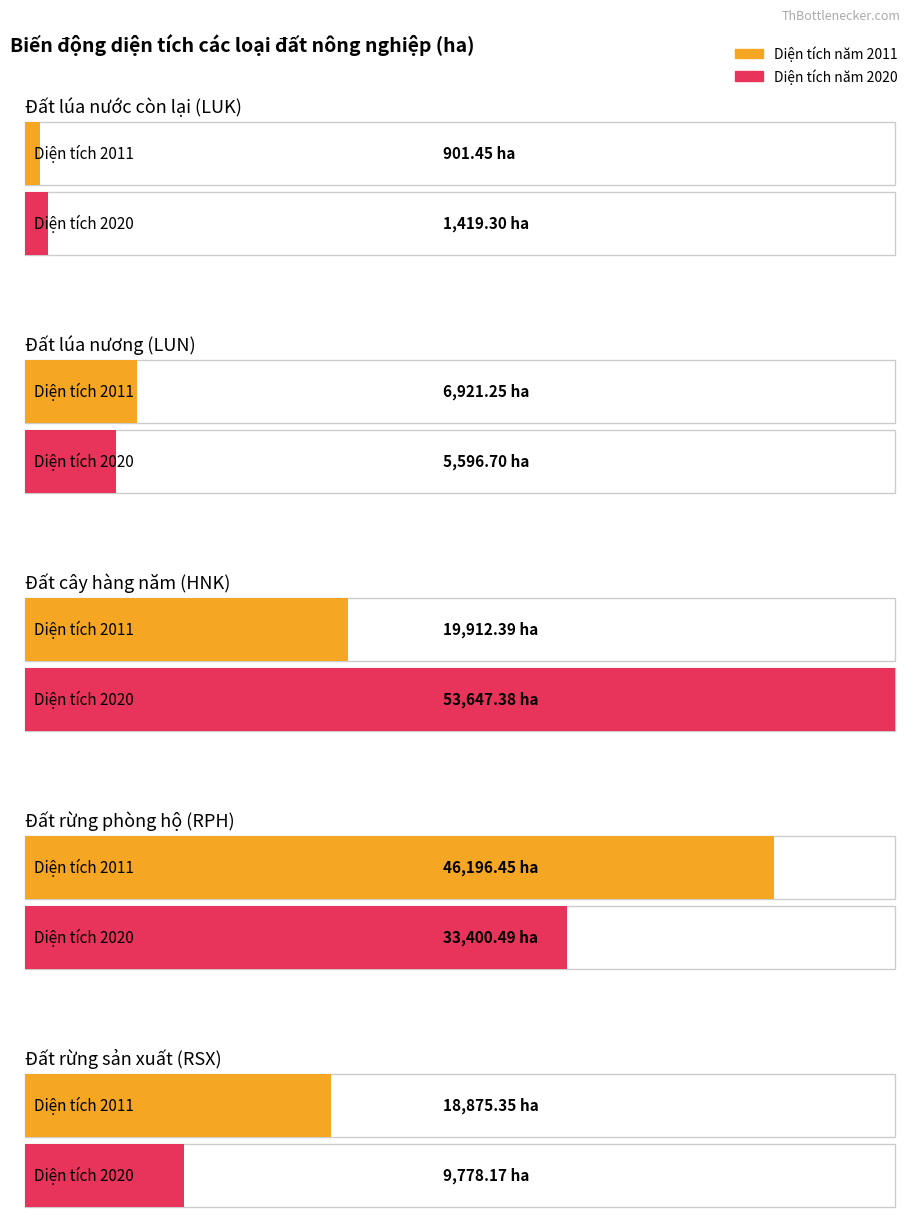

What is the difference between the maximum and second lowest values in the Đất trồng lúa nương (LUN) series?

1324.6